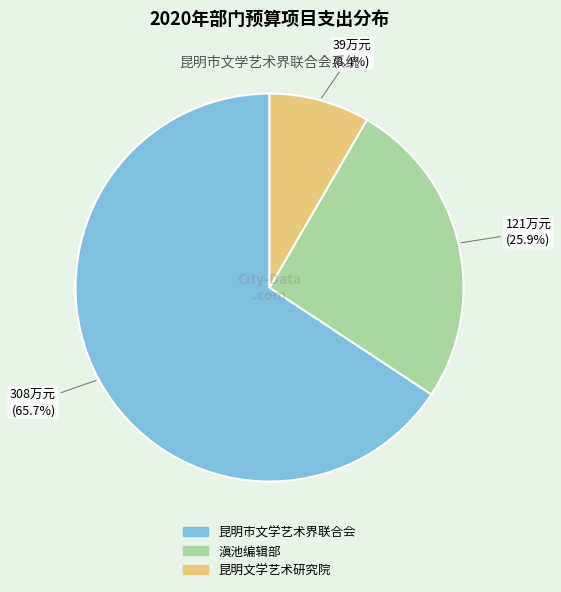

Count the number of slices in the pie.

3